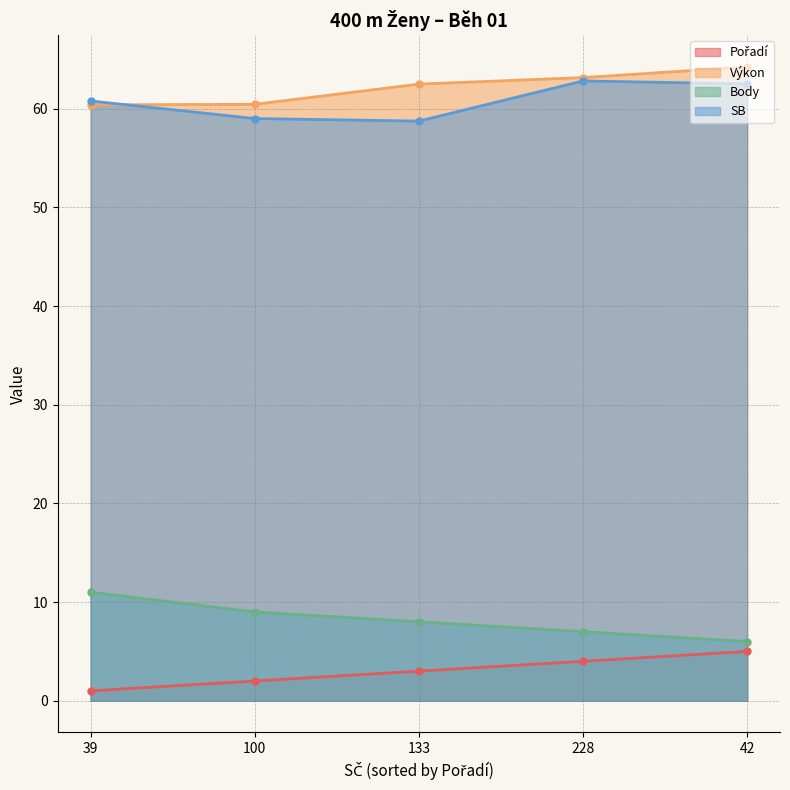

How many values in the Body series exceed 8?

2